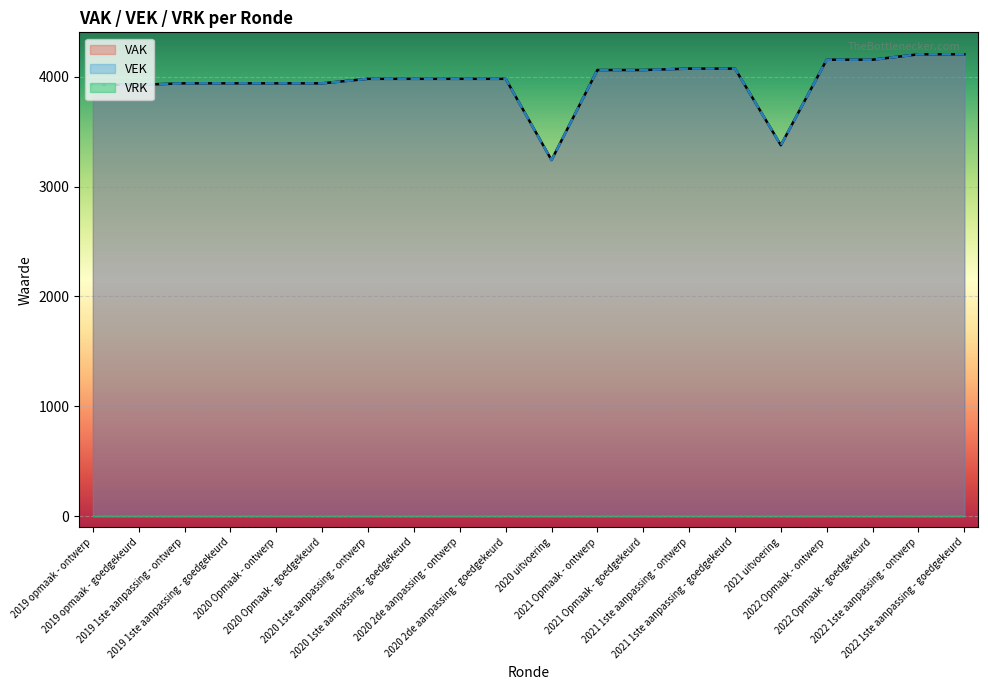

How many interior local valleys does the VAK series have?

2